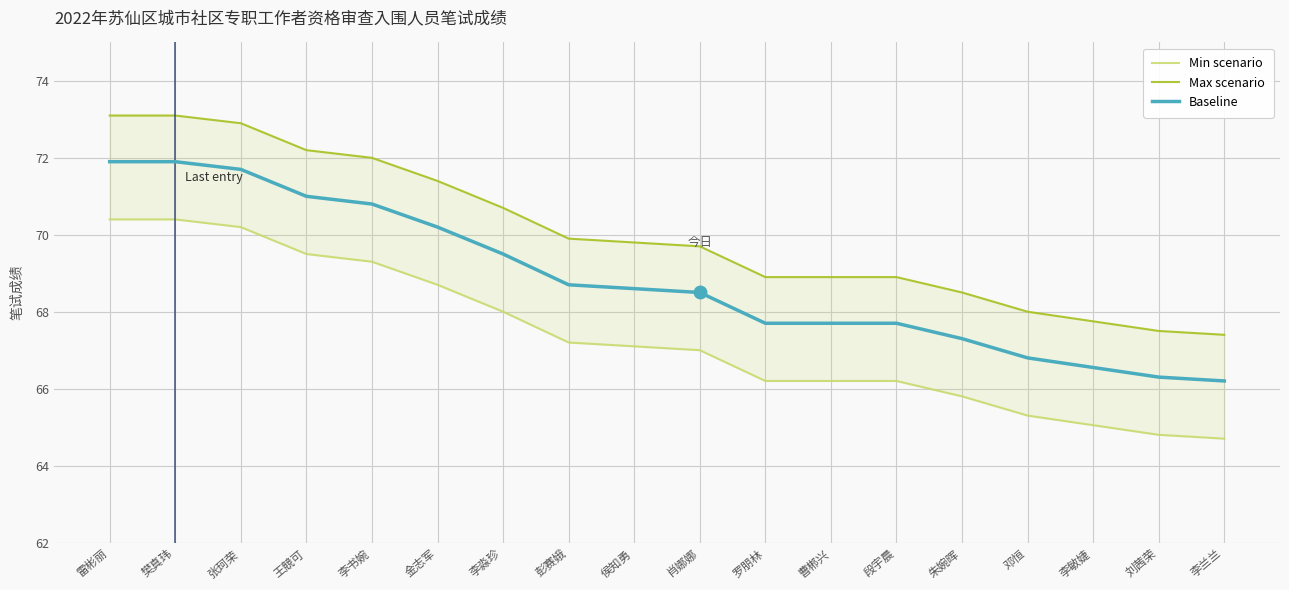

What are all the series names shown in the legend?

Min scenario, Max scenario, Baseline